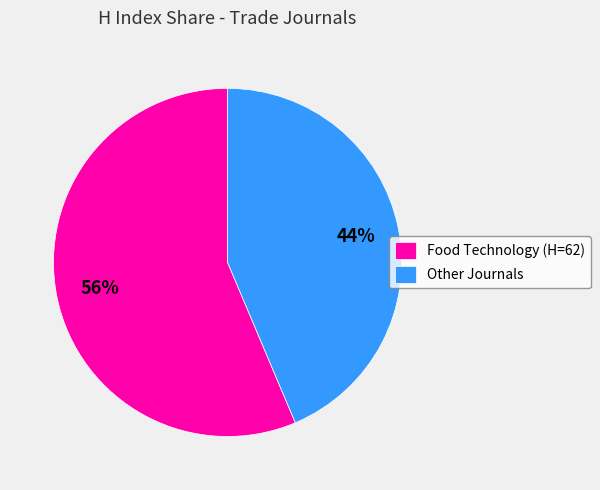

What is the ratio of the value at Other Journals to the value at Food Technology (H=62)?

0.8